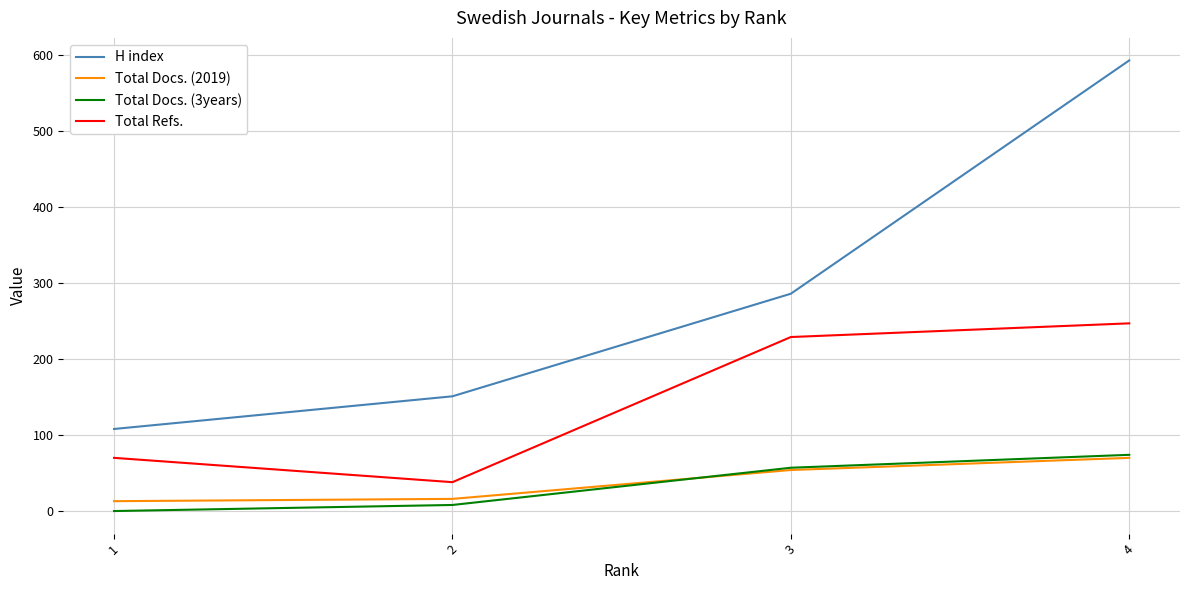

Does the chart display data point markers on the line(s)?

No